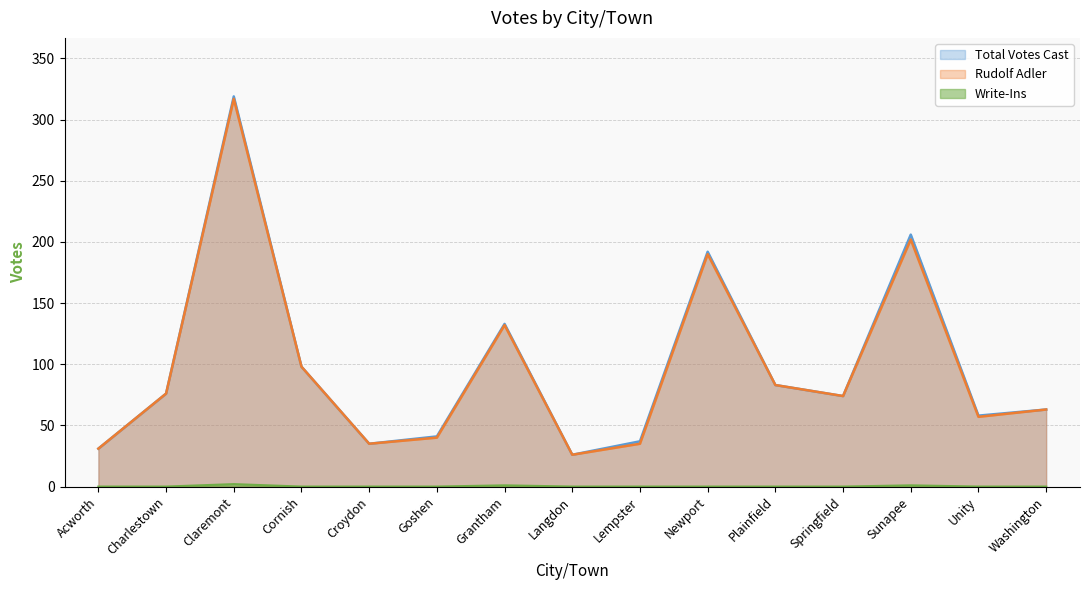

What is the label of the 15th point from the right?

Acworth